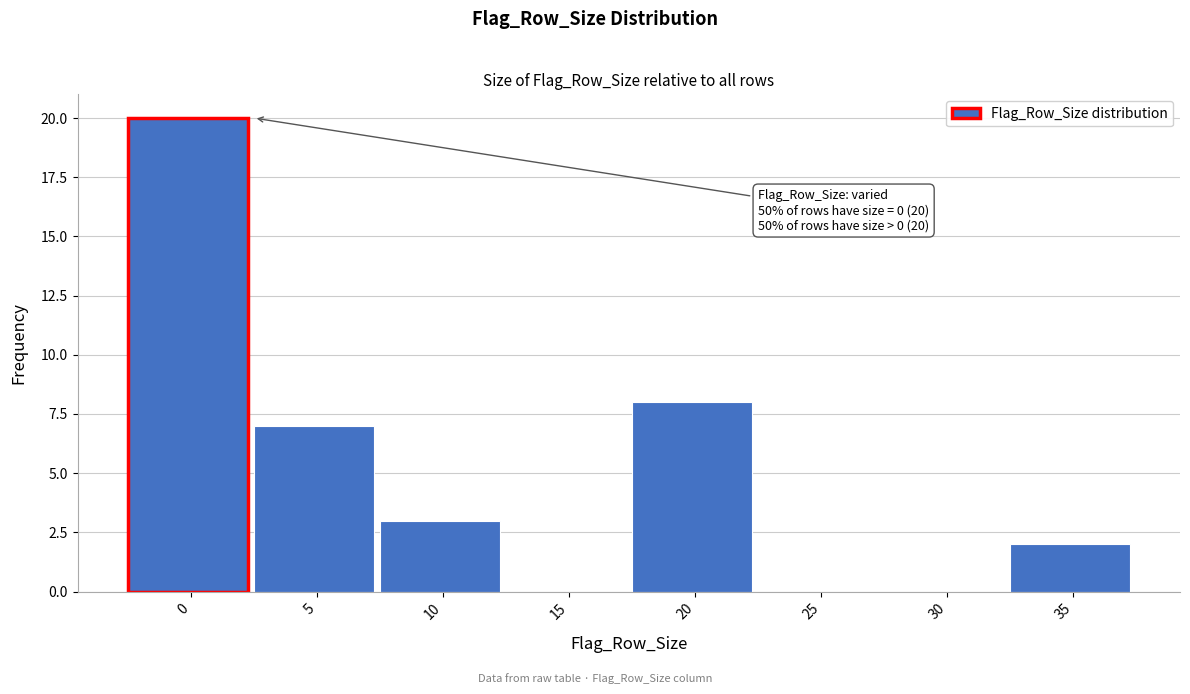

Reading left to right, transcribe all the data shown in this chart.

0=20	5=7	10=3	15=0	20=8	25=0	30=0	35=2